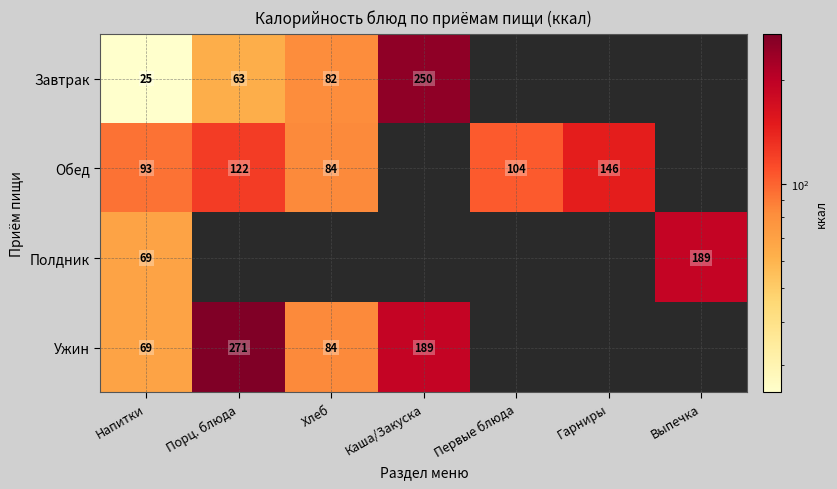

What is the difference between the Обед values at Гарниры and Порц. блюда?

24